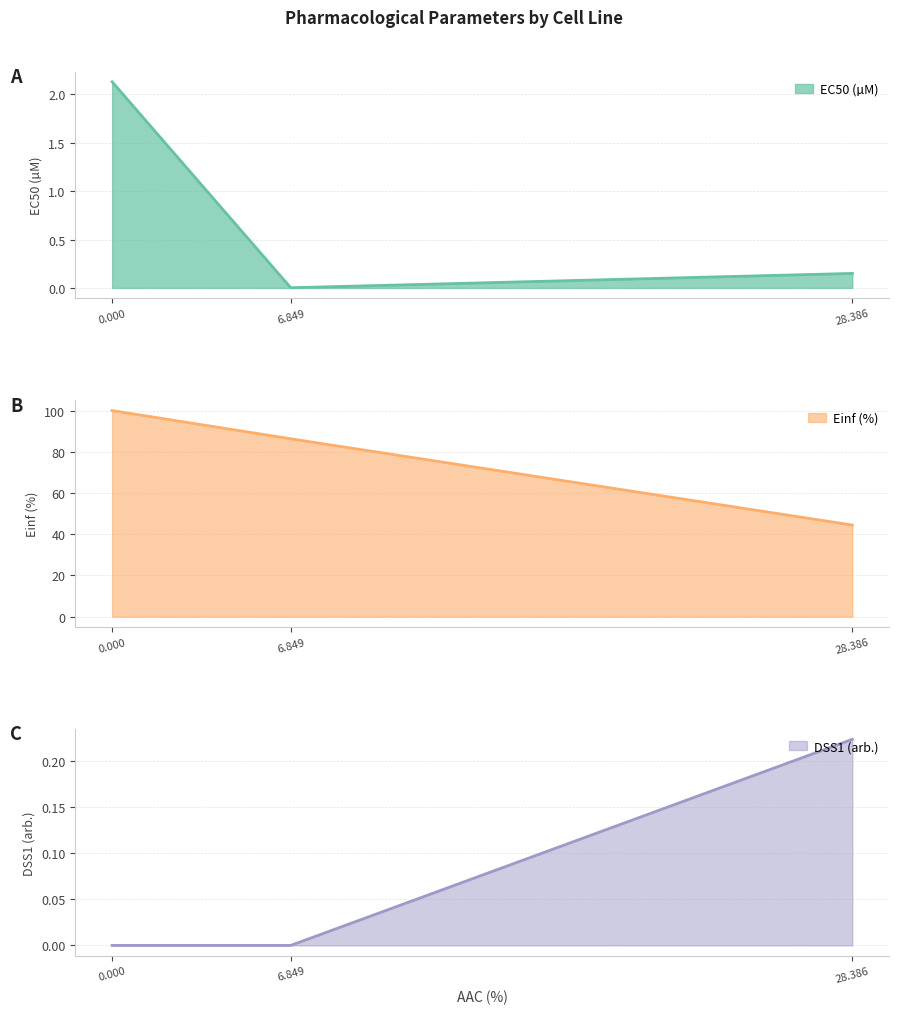

Does the chart display data point markers on the line(s)?

No